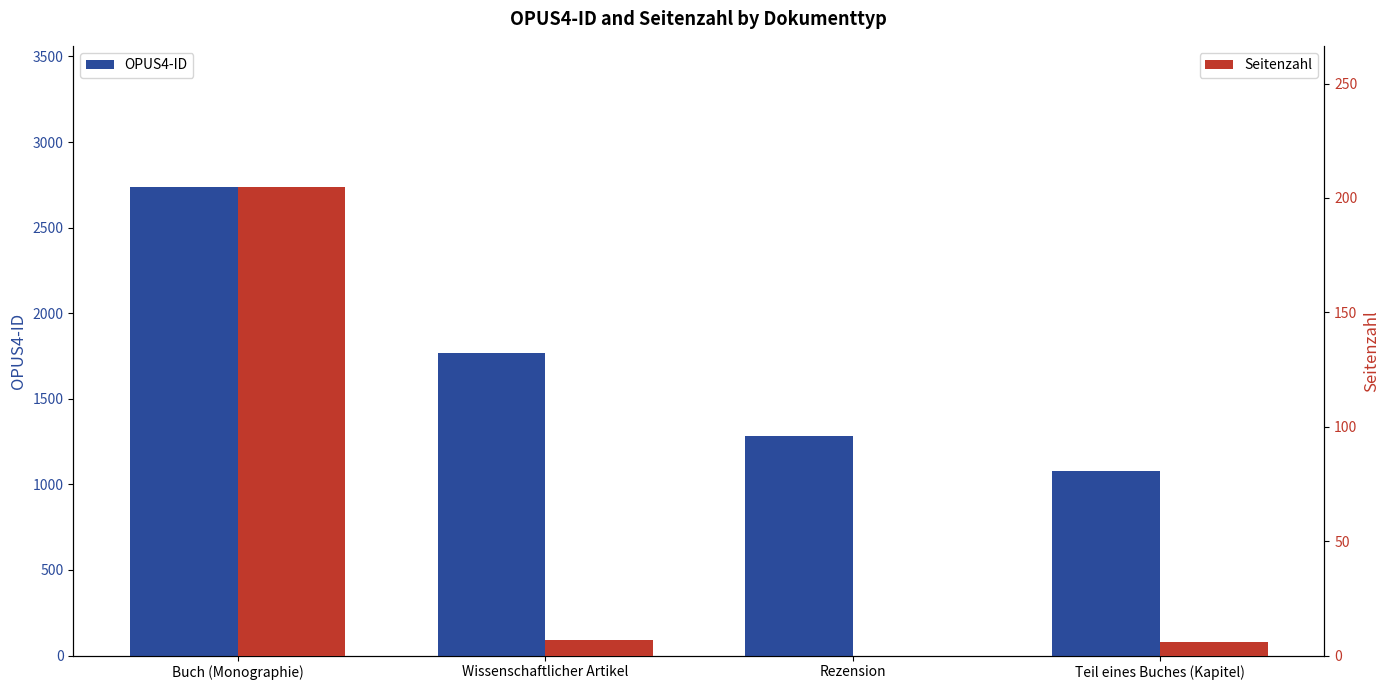

The OPUS4-ID series shows 2740 at Buch (Monographie). True or false?

True